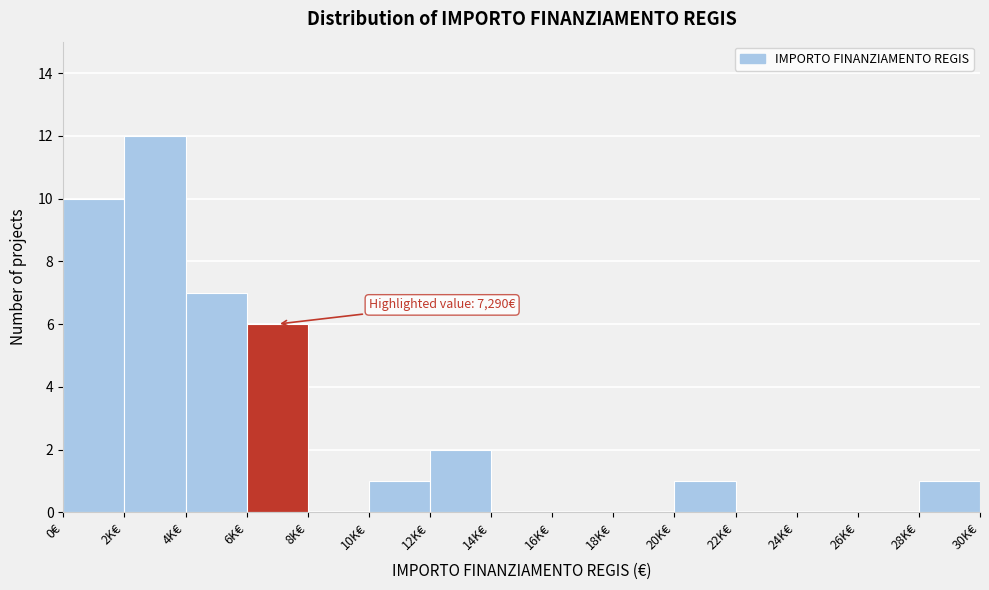

Reading left to right, transcribe all the data shown in this chart.

0€=10	2K€=12	4K€=7	6K€=6	8K€=0	10K€=1	12K€=2	14K€=0	16K€=0	18K€=0	20K€=1	22K€=0	24K€=0	26K€=0	28K€=1